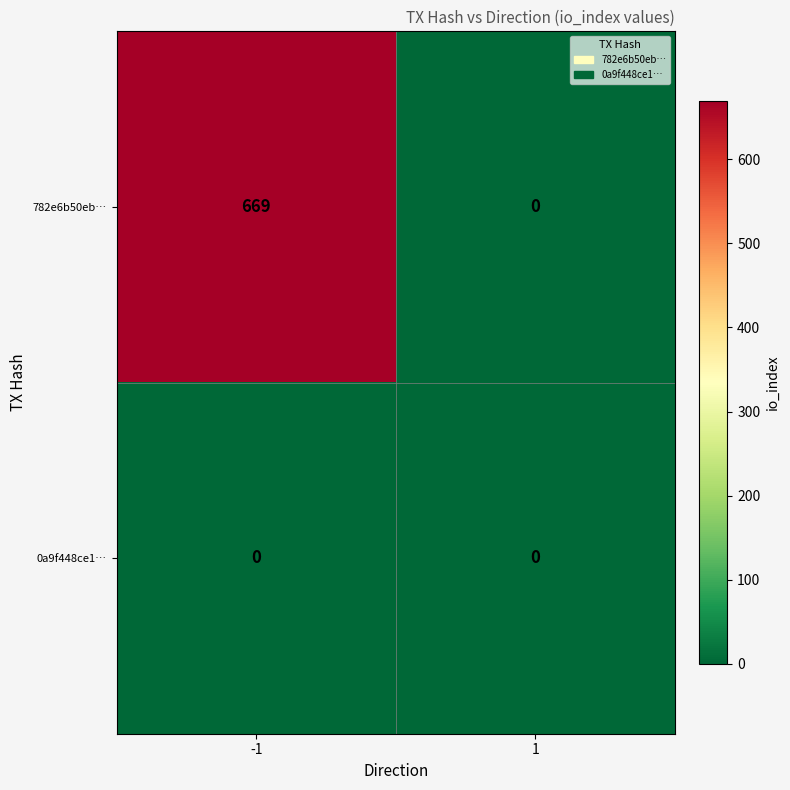

Reading right to left, extract all data points from this chart.

782e6b50eb…: 1=0	-1=669
0a9f448ce1…: 1=0	-1=0